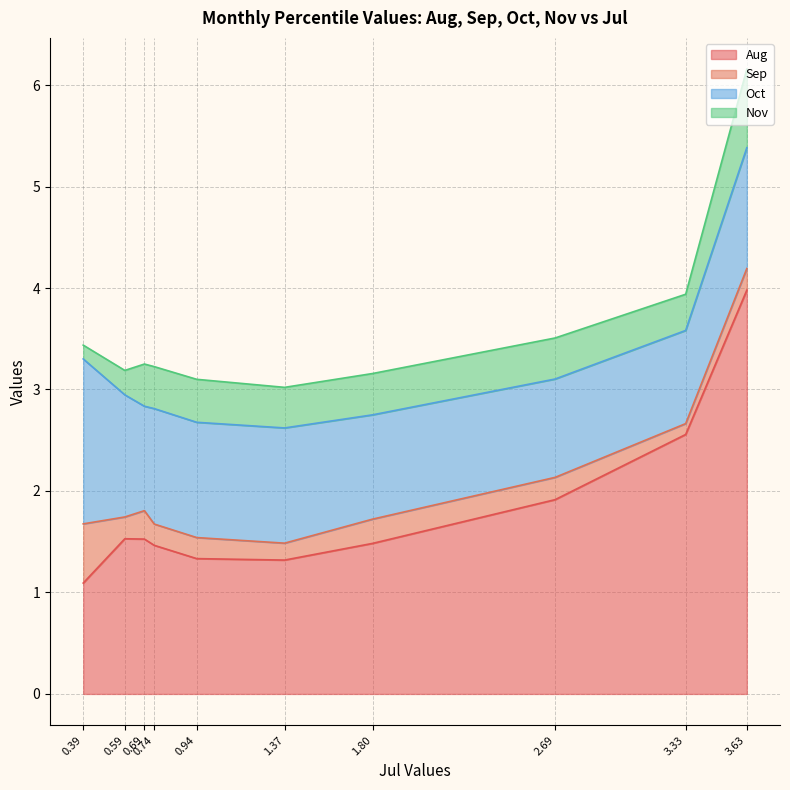

What is the difference between the second highest and second lowest values in the Aug series?

1.2